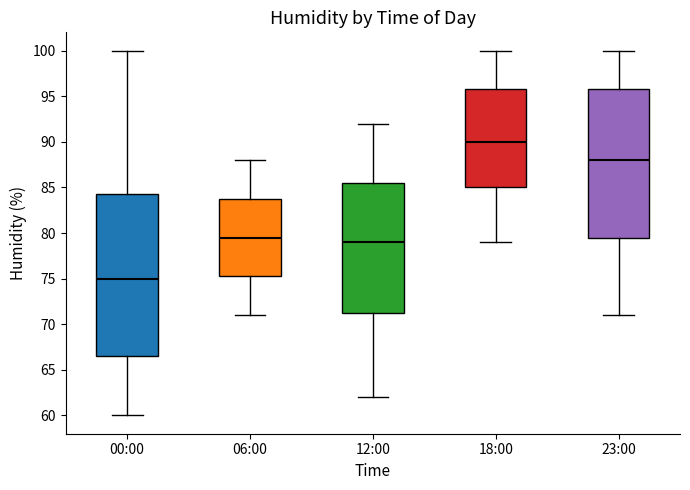

Comparing the boxes themselves (not the whiskers), which one is the tallest?

00:00